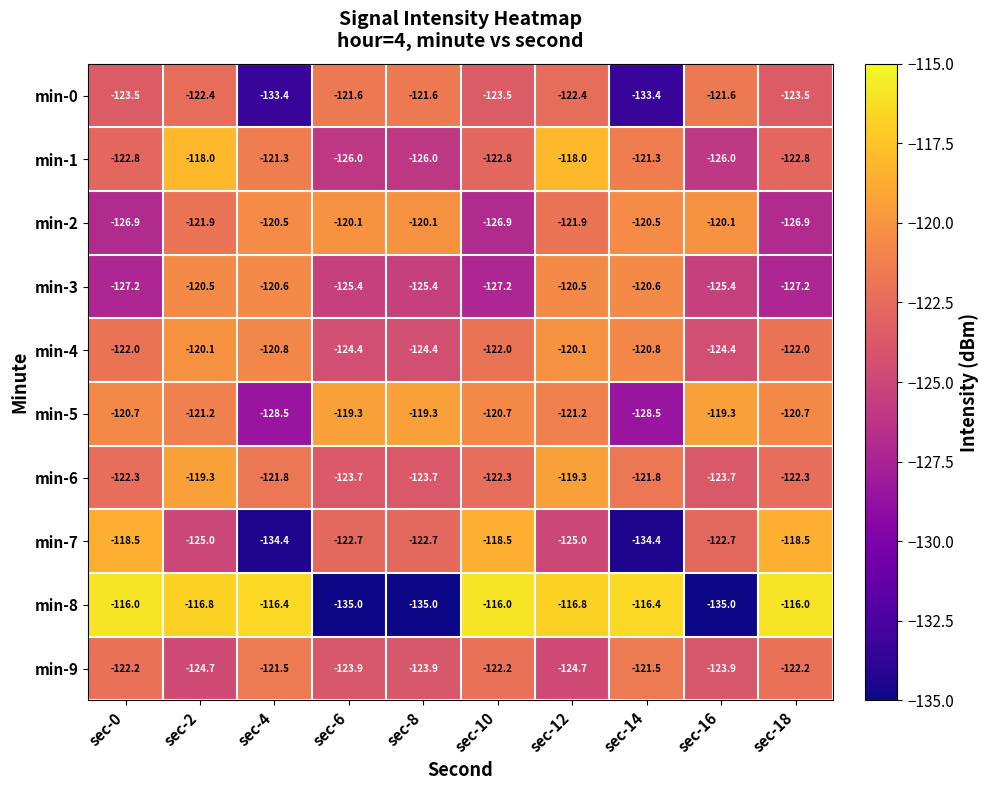

What is the difference between the second highest and second lowest values in the min-1 series?

8.0